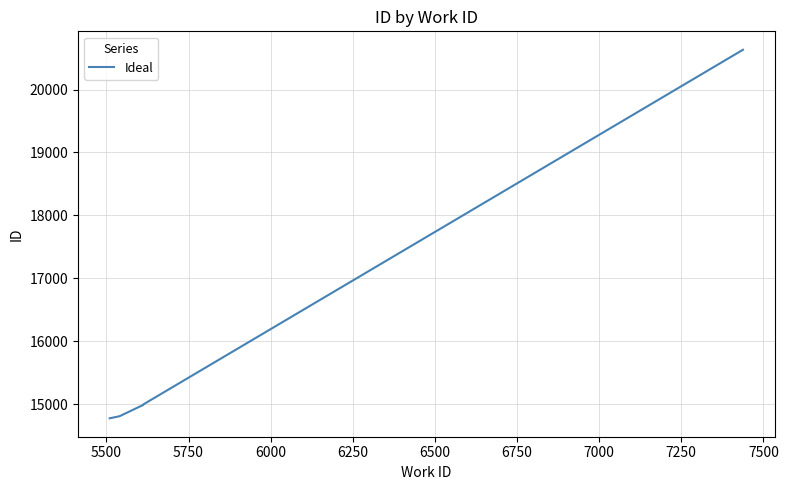

At which label does the data first exceed 14992?

6000